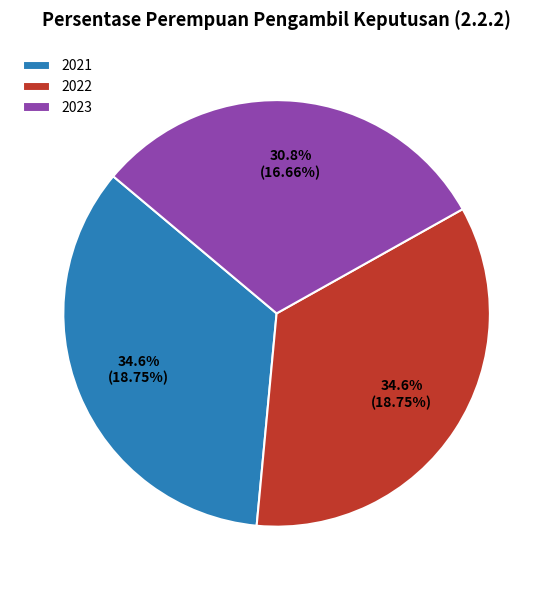

Which category has the smallest portion of the pie?

2023